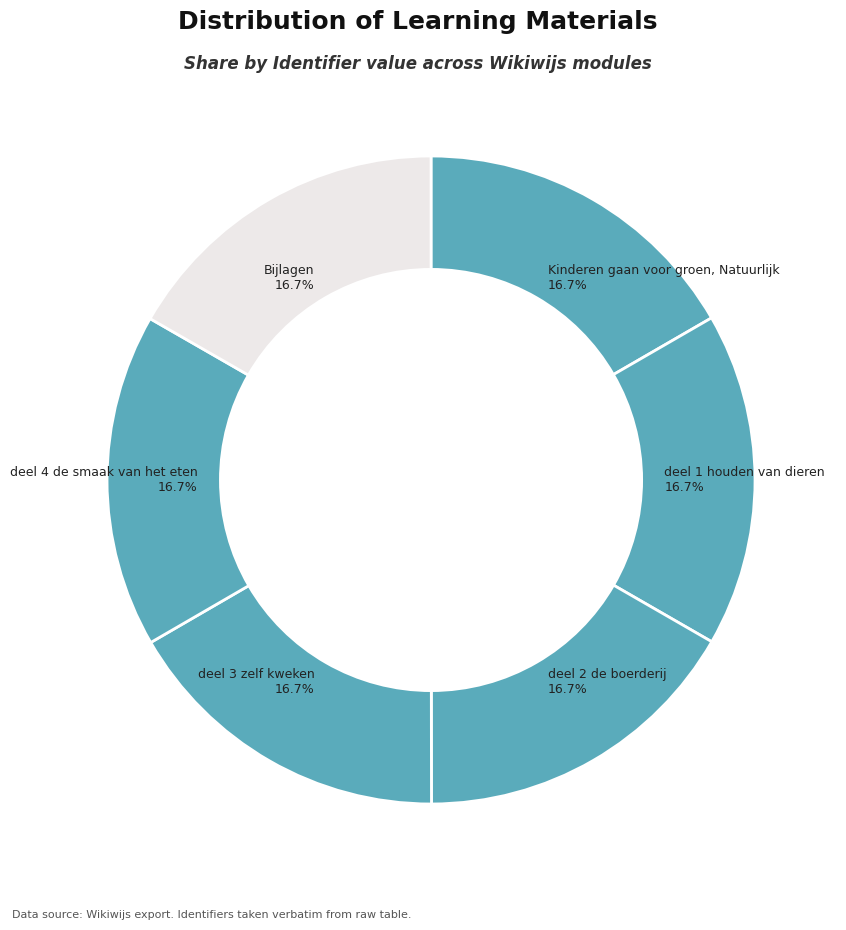

How many segments does this pie chart have?

6